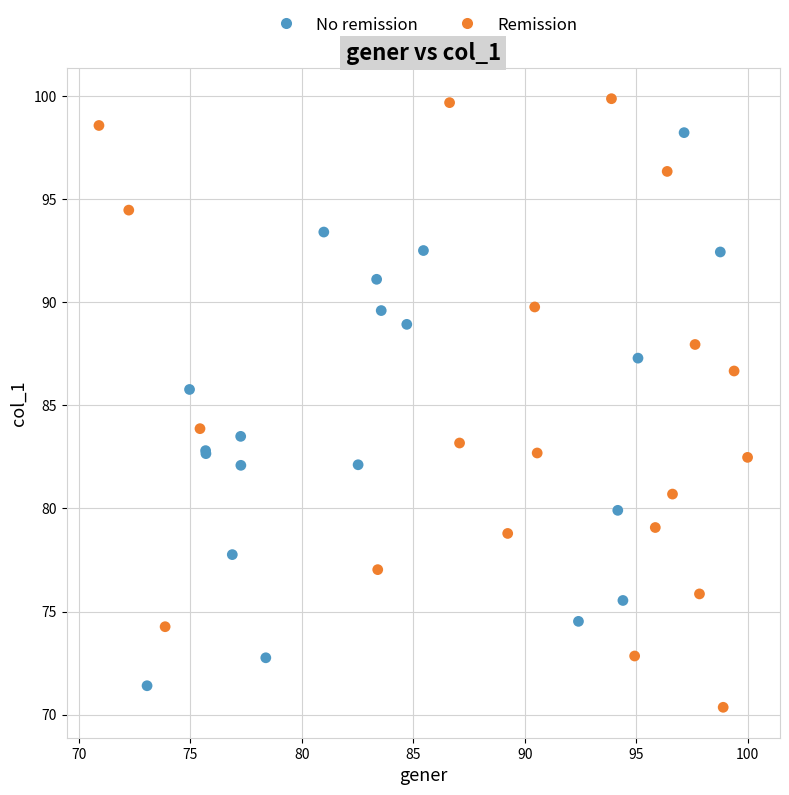

Which series has the widest spread of Y values?

Remission